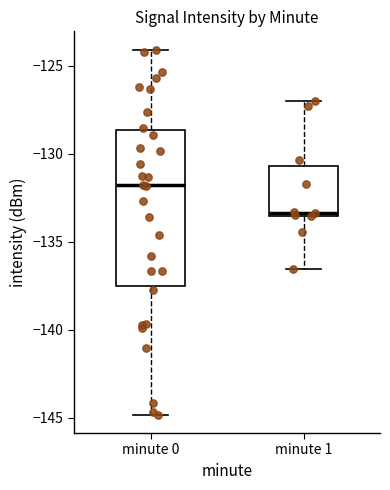

Where does the median line of the box for minute 0 sit on the y-axis? The values are not printed on the chart, so give them approximately, as read against the axis.

-132.0